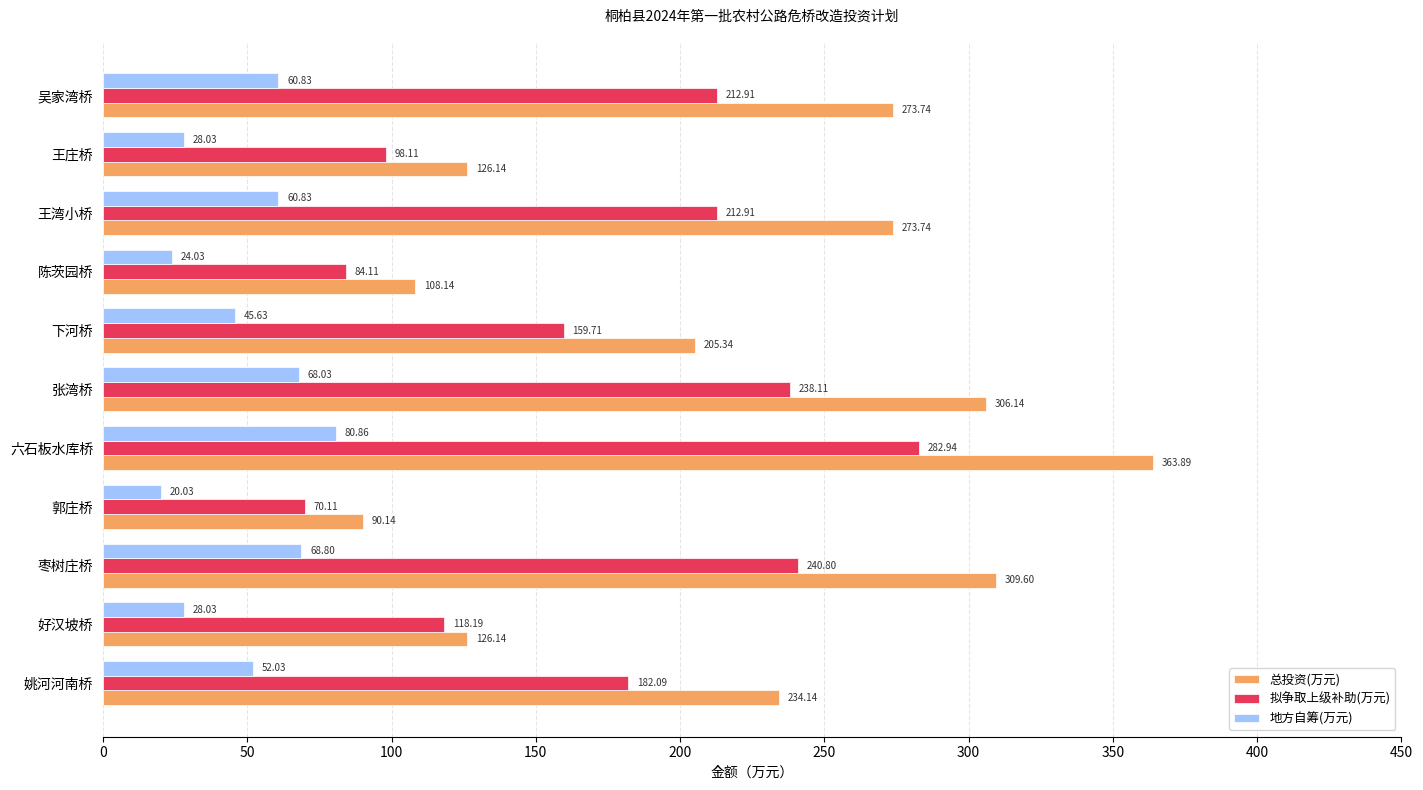

What is the difference between the 地方自筹(万元) values at 王庄桥 and 枣树庄桥?

40.8